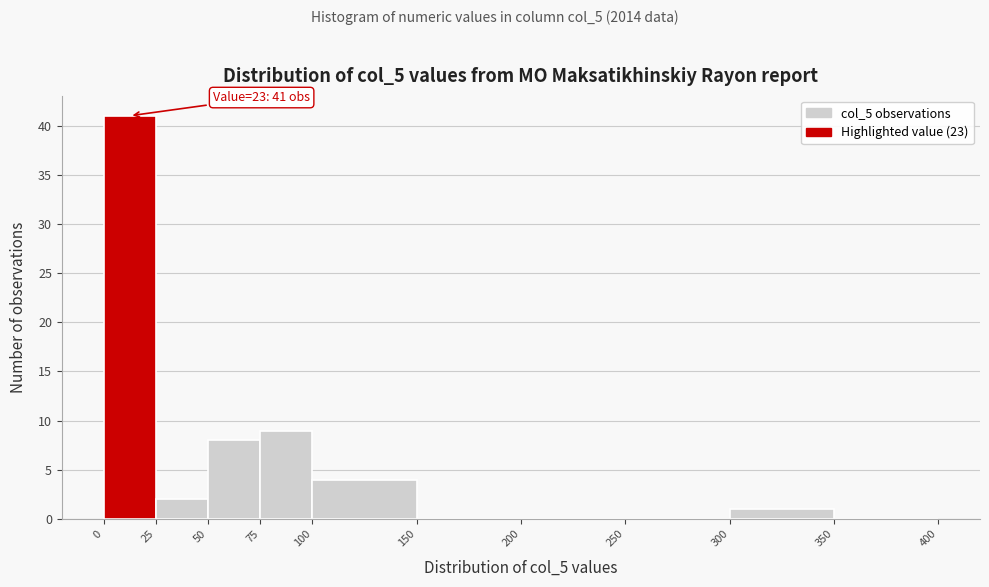

Which range on the x-axis has the tallest bar?

0 to 25